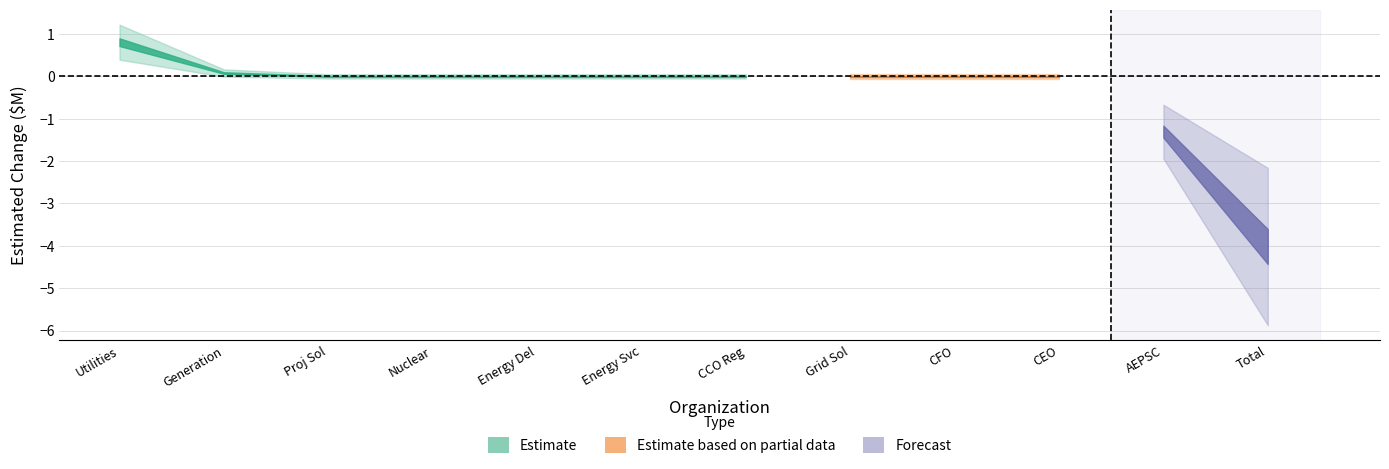

The value of Est Total Change 2025 at Energy Delivery is 0.0. True or false?

True